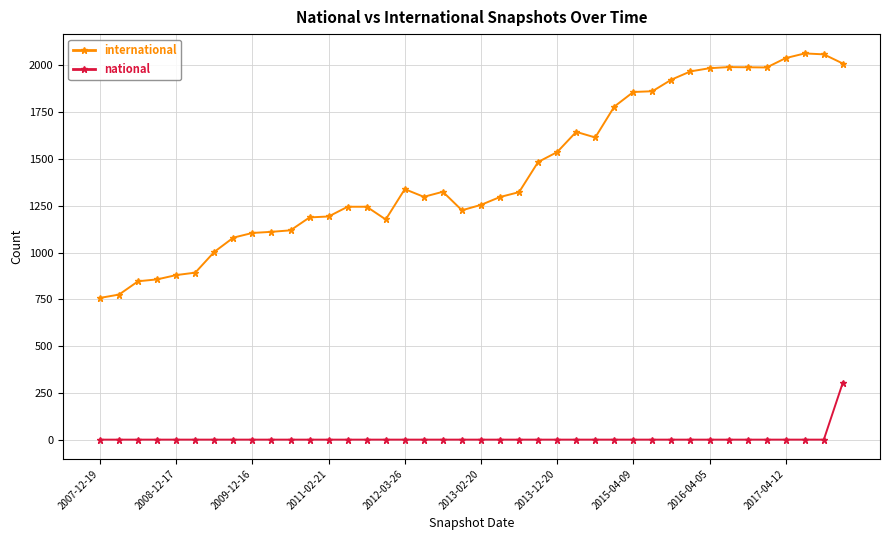

True or false: national and international cross at least once.

False